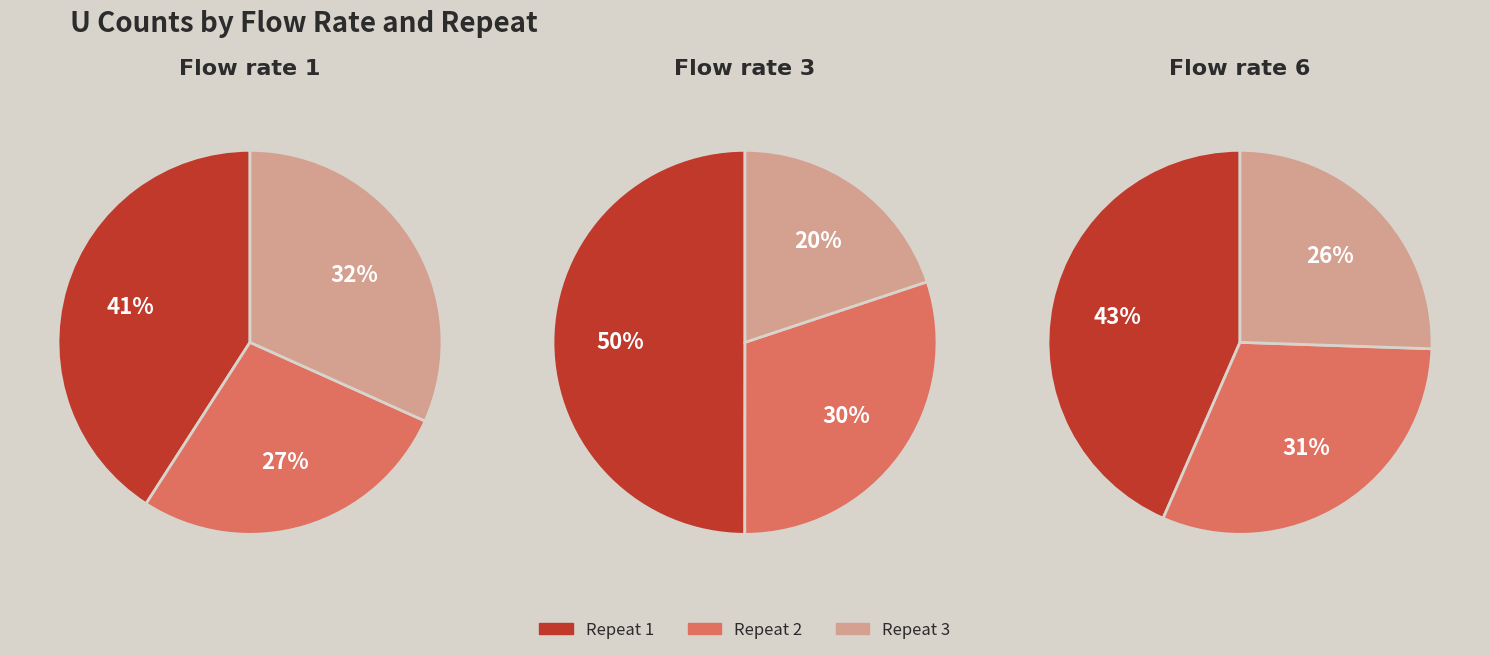

Is it true that Repeat 3 is 20% of the pie?

True